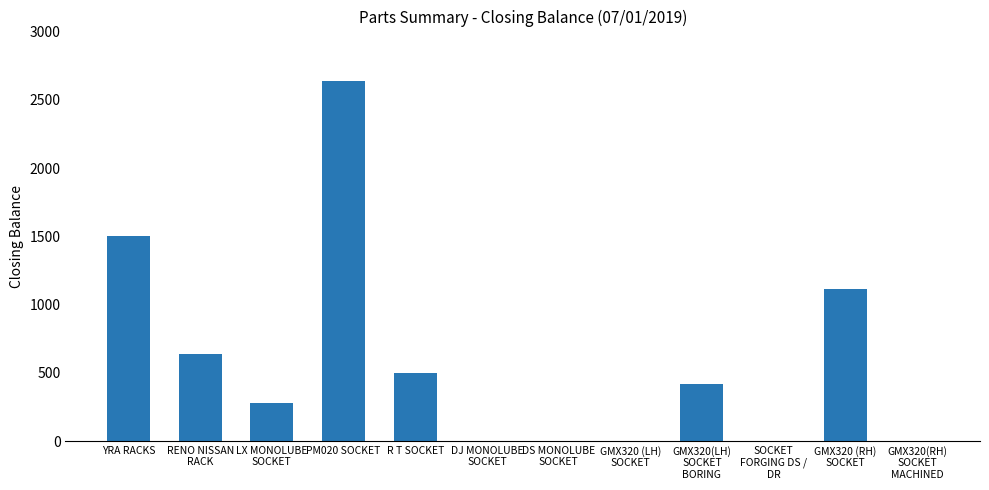

Approximately how many times larger is the value at GMX320 (RH)
SOCKET compared to YRA RACKS?

0.7